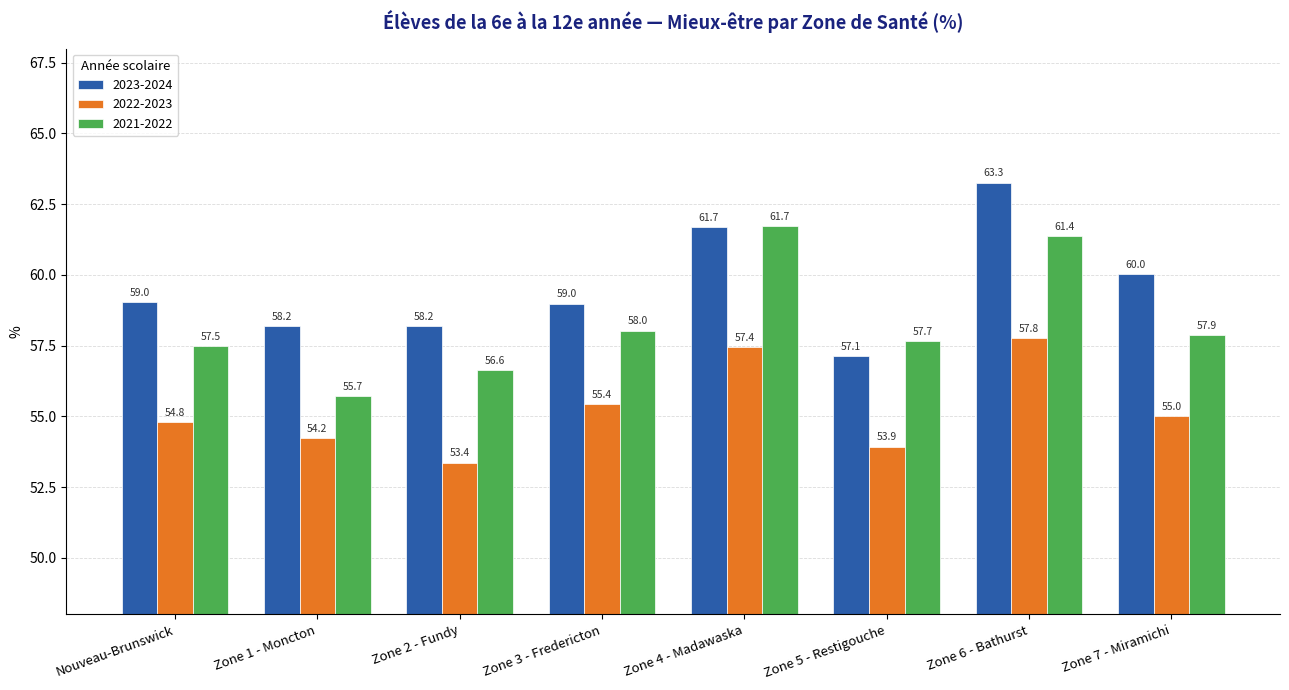

At which label is 2021-2022 closest to 58?

Zone 3 - Fredericton